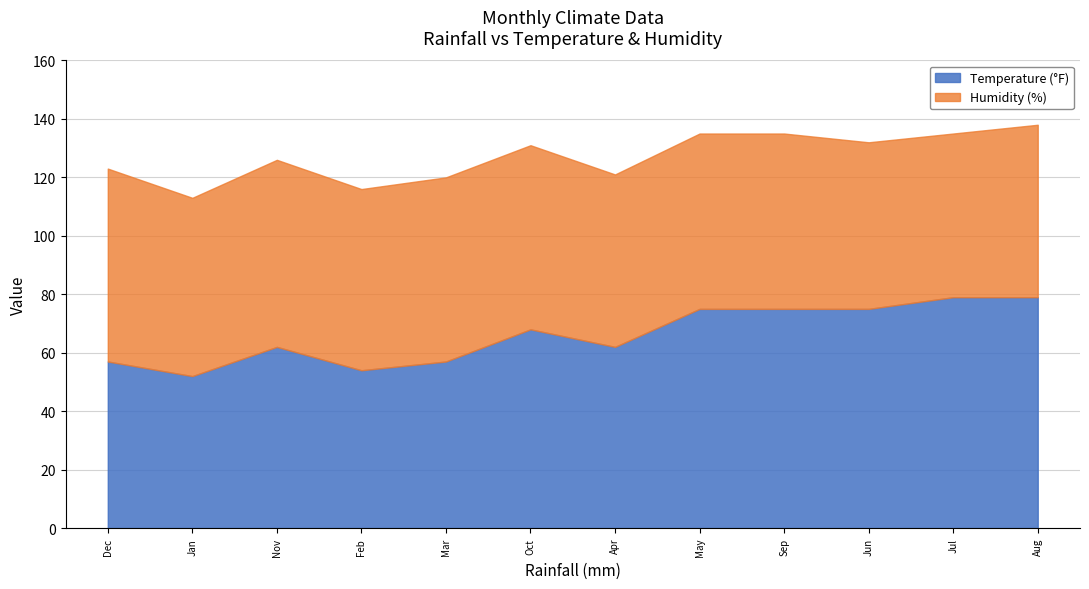

What is the difference between the highest and lowest values at Mar?

6